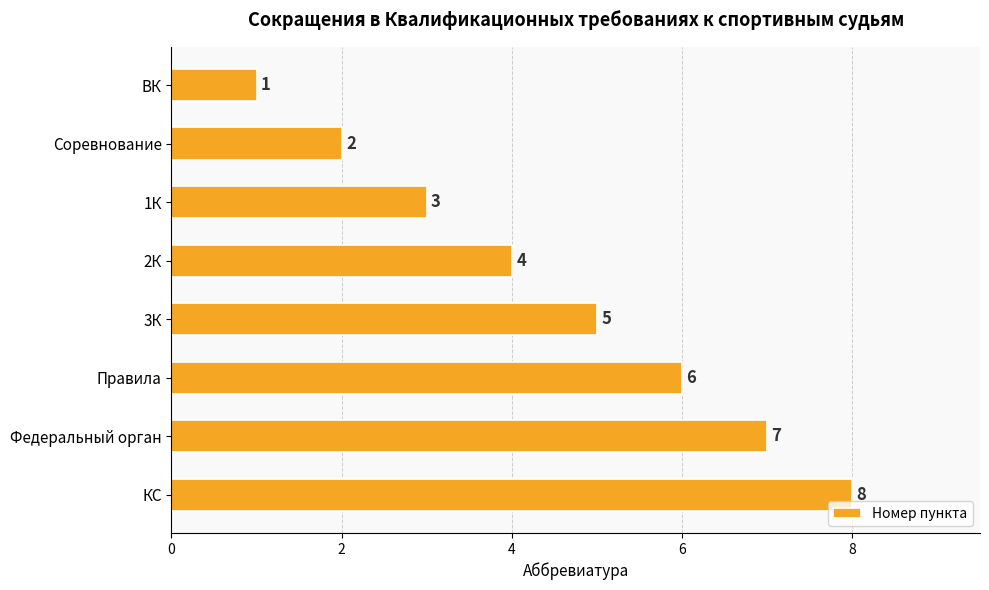

Read the value at Правила.

6